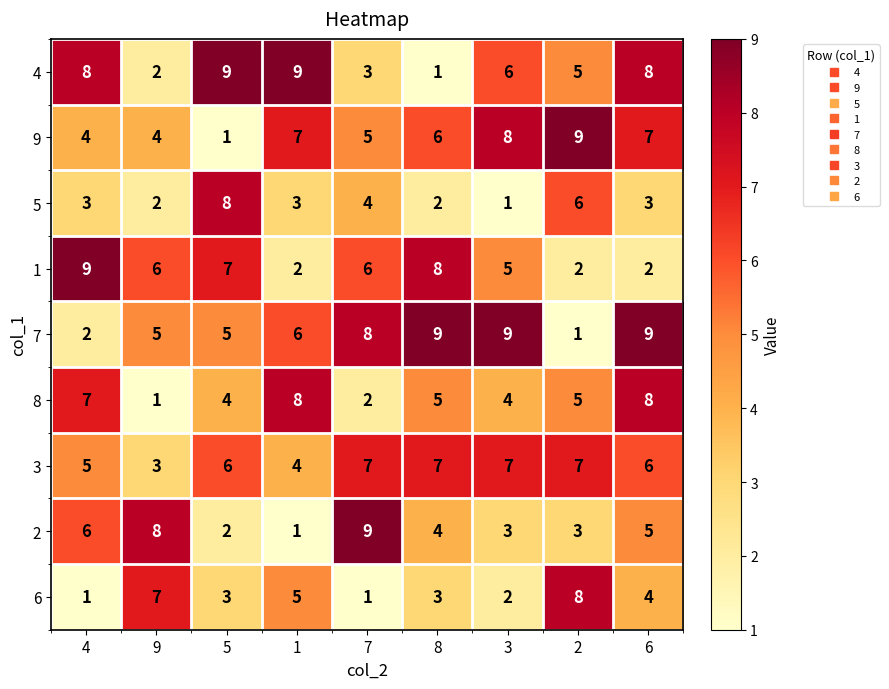

How many 1 values are between 2 and 7?

7